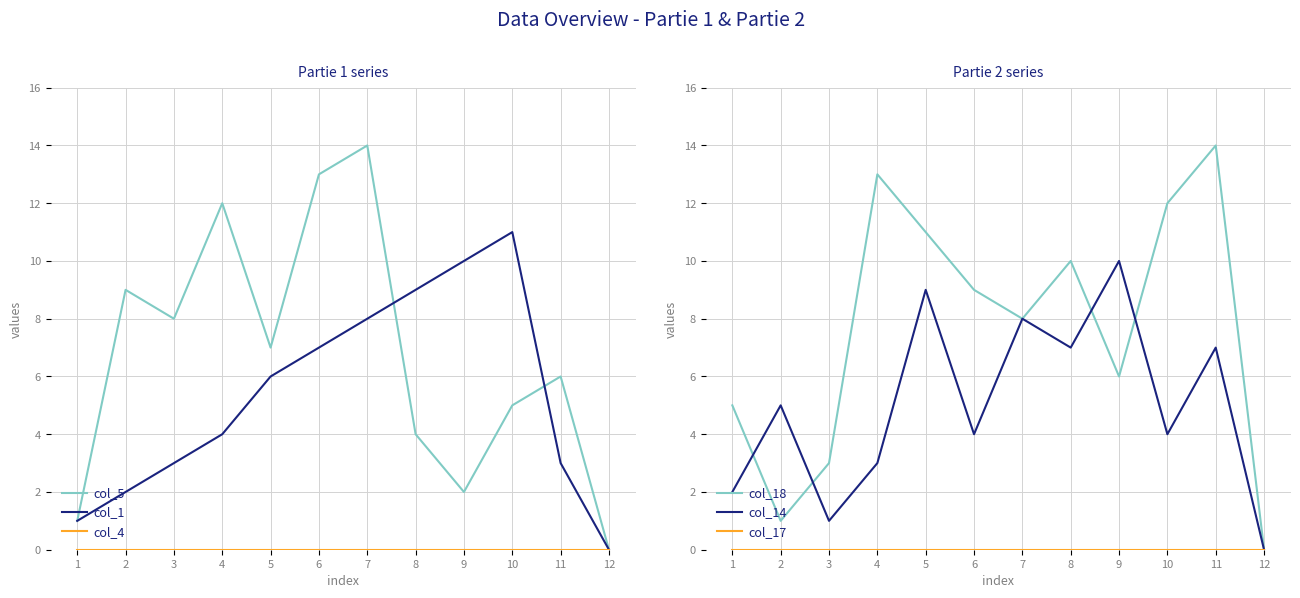

What are all the series names shown in the legend?

col_5, col_1, col_4, col_18, col_14, col_17